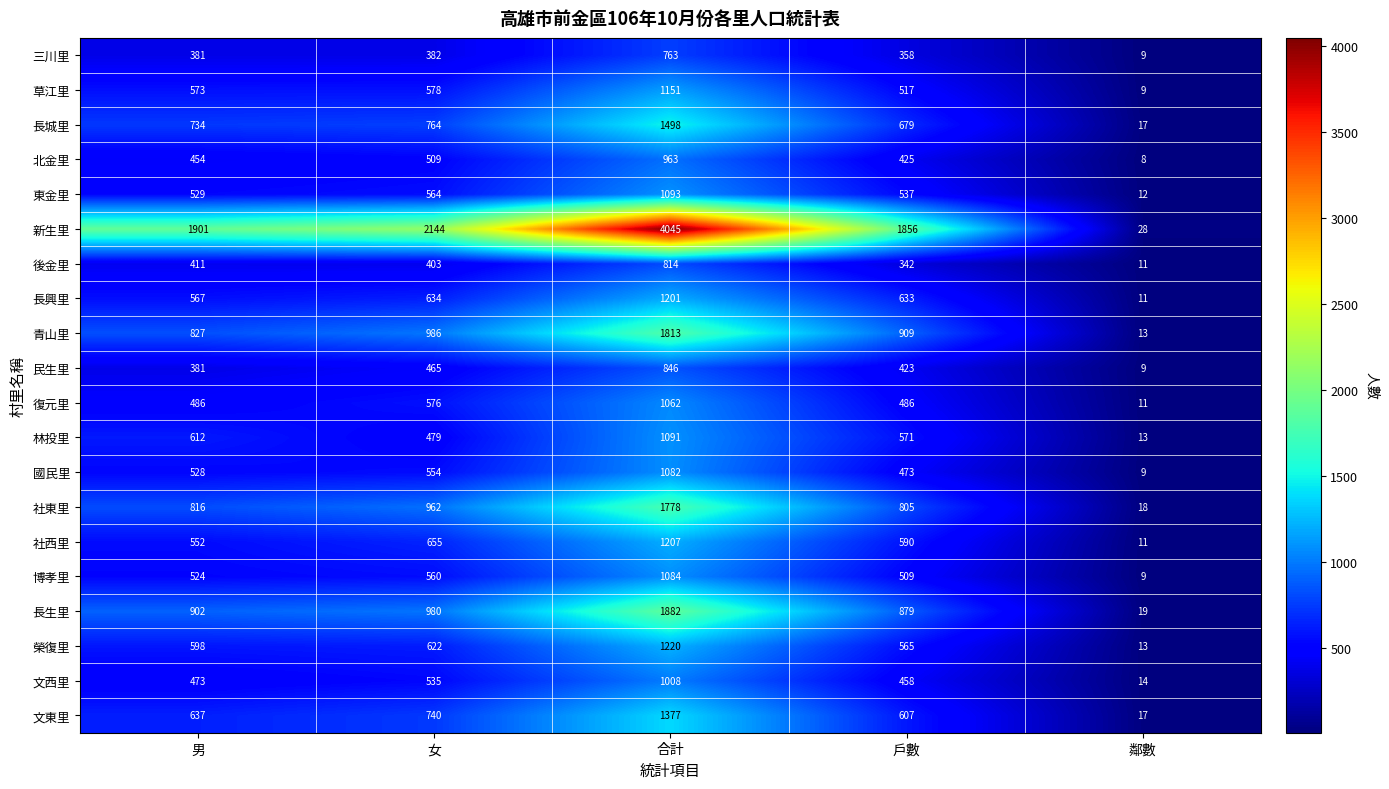

The value of 國民里 at 戶數 is 473. True or false?

True